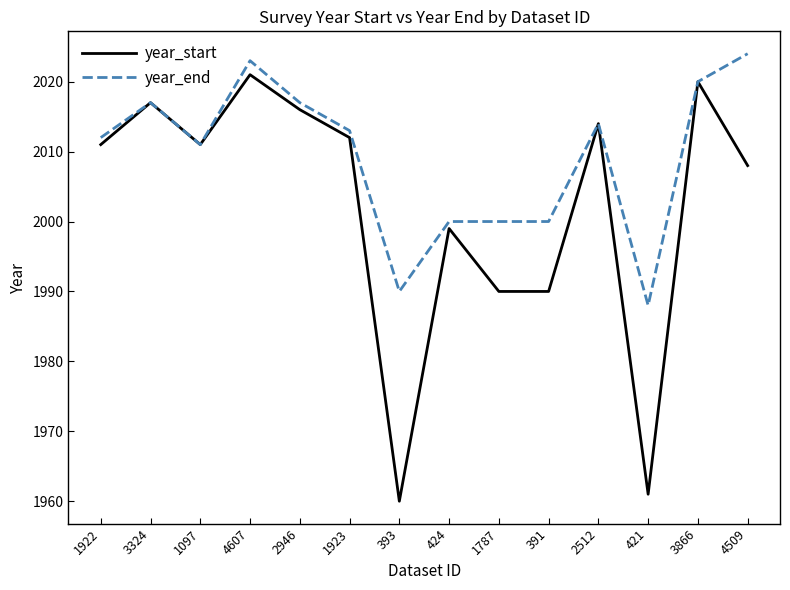

Read the year_start value at 2512, to the nearest 10.

2010